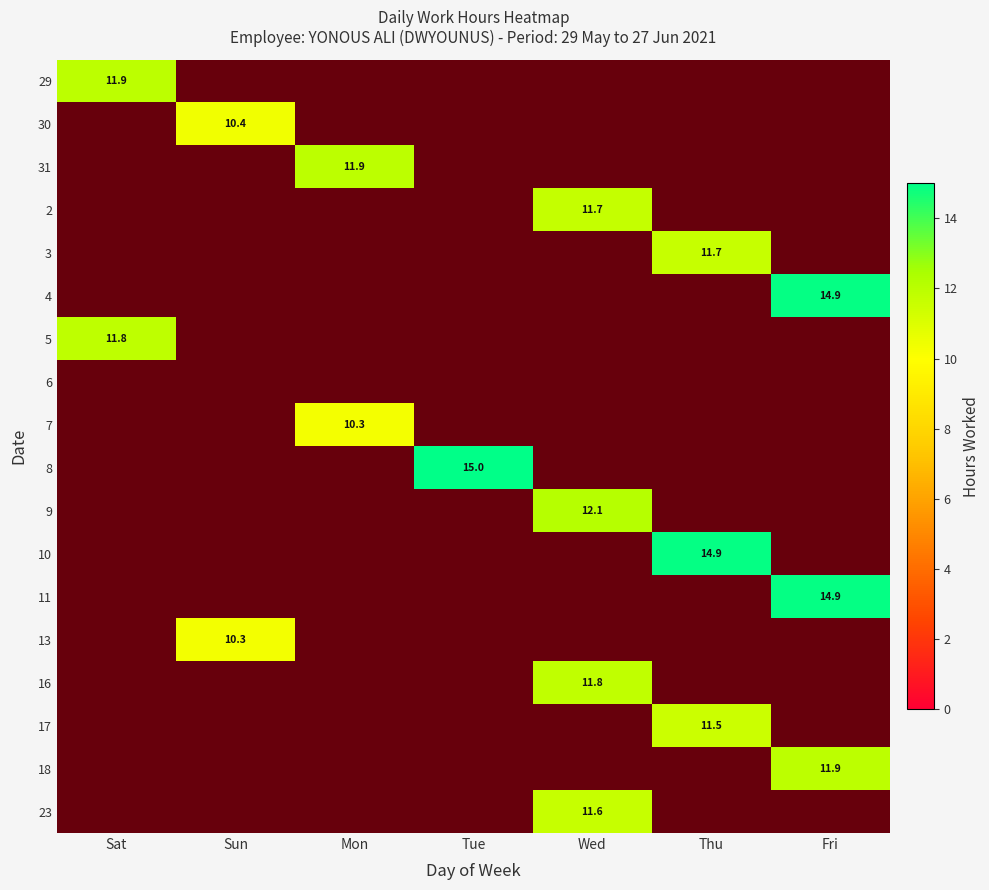

At how many categories does at least one series exceed 7?

7